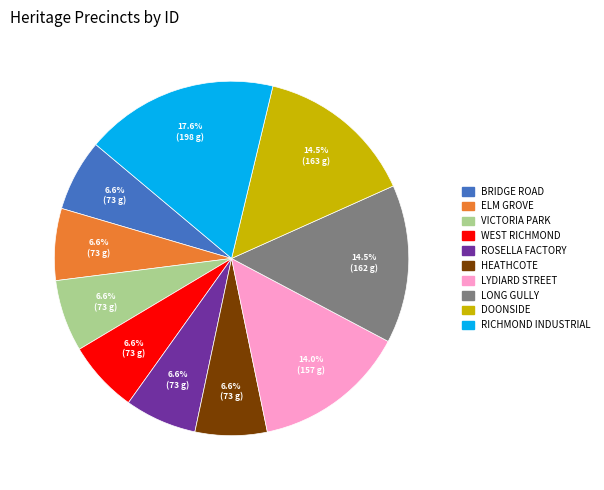

How many slices are in this pie chart?

10